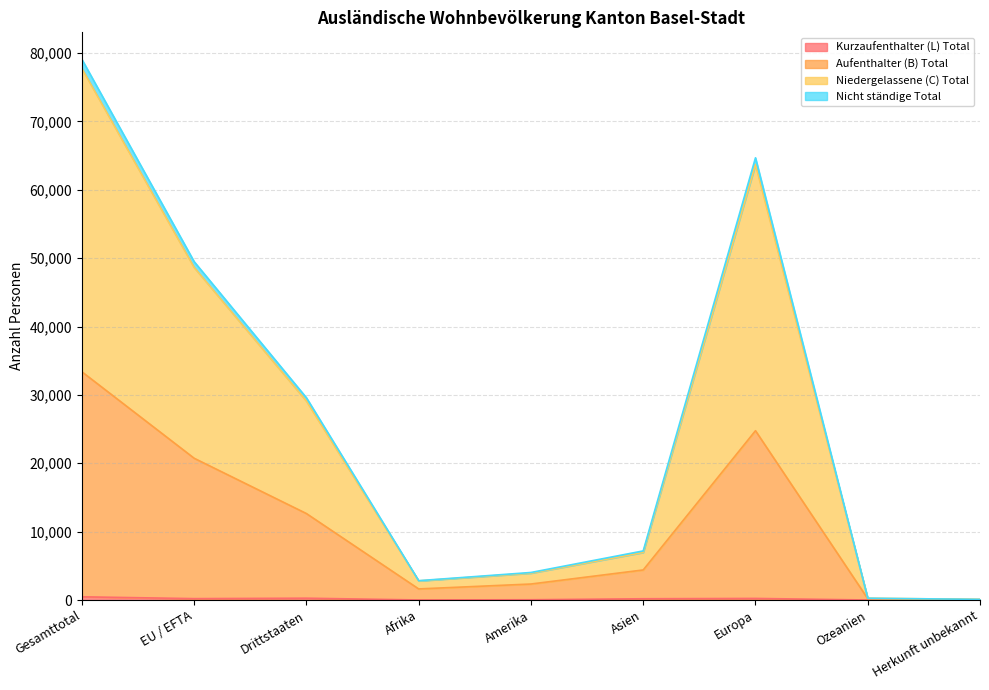

How many lines are shown in the chart?

4